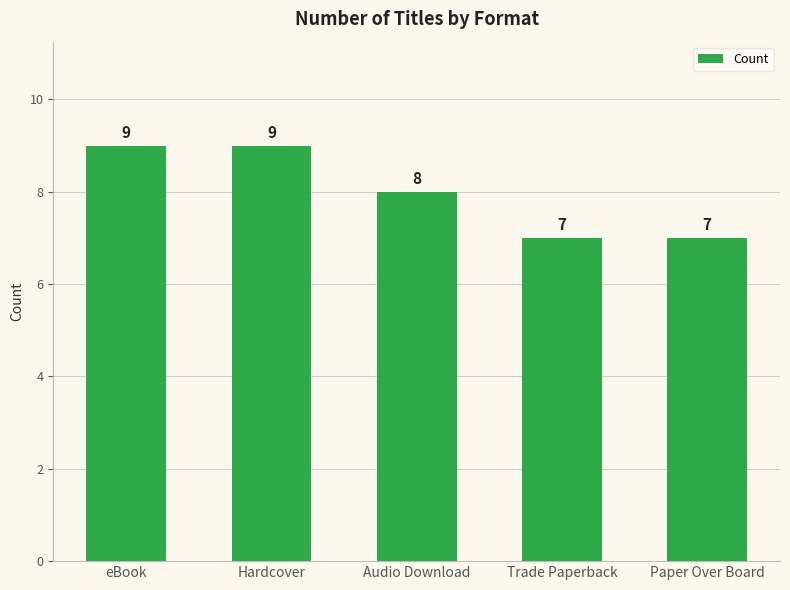

What is the smallest value displayed?

7